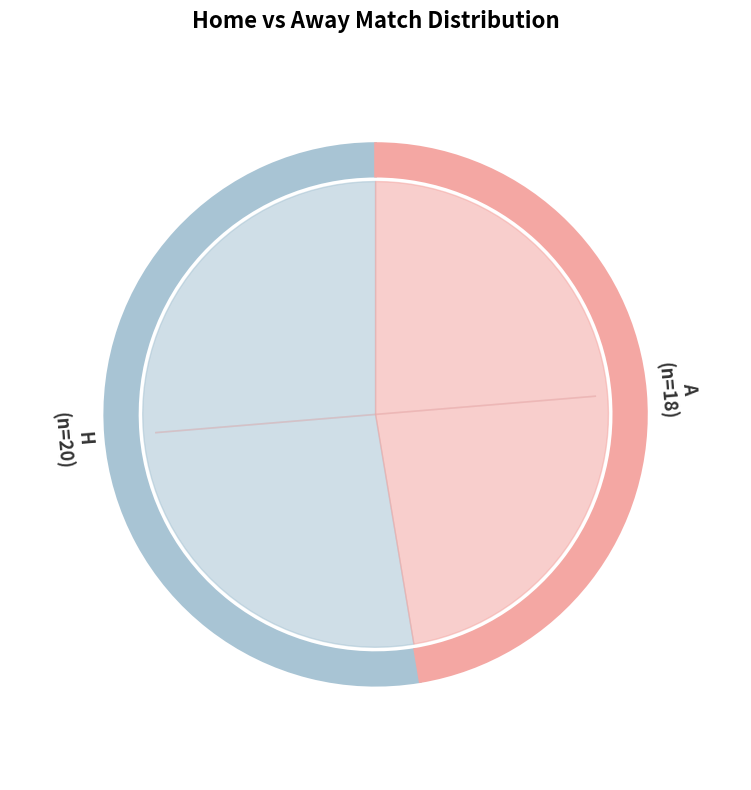

What is the smallest slice in the pie chart?

A